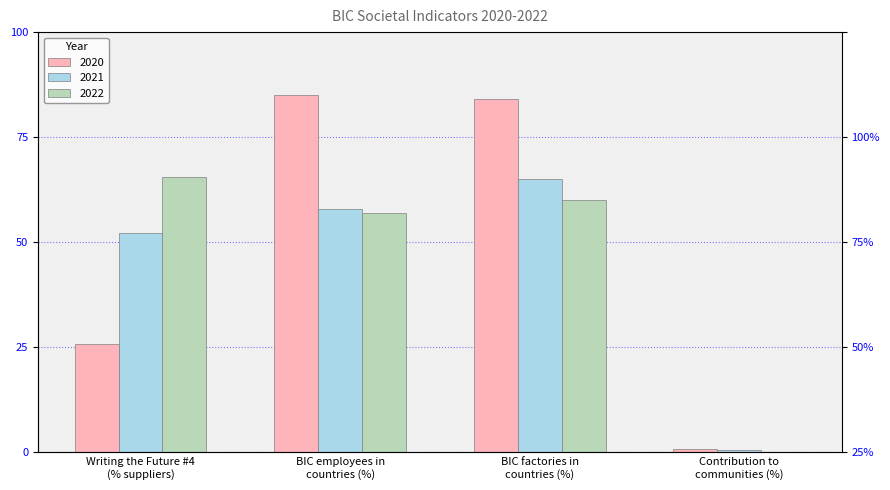

Reading left to right, what are all the values shown in this chart?

2020: 25.8	85.0	84.0	0.9
2021: 52.3	58.0	65.0	0.7
2022: 65.5	57.0	60.0	0.2